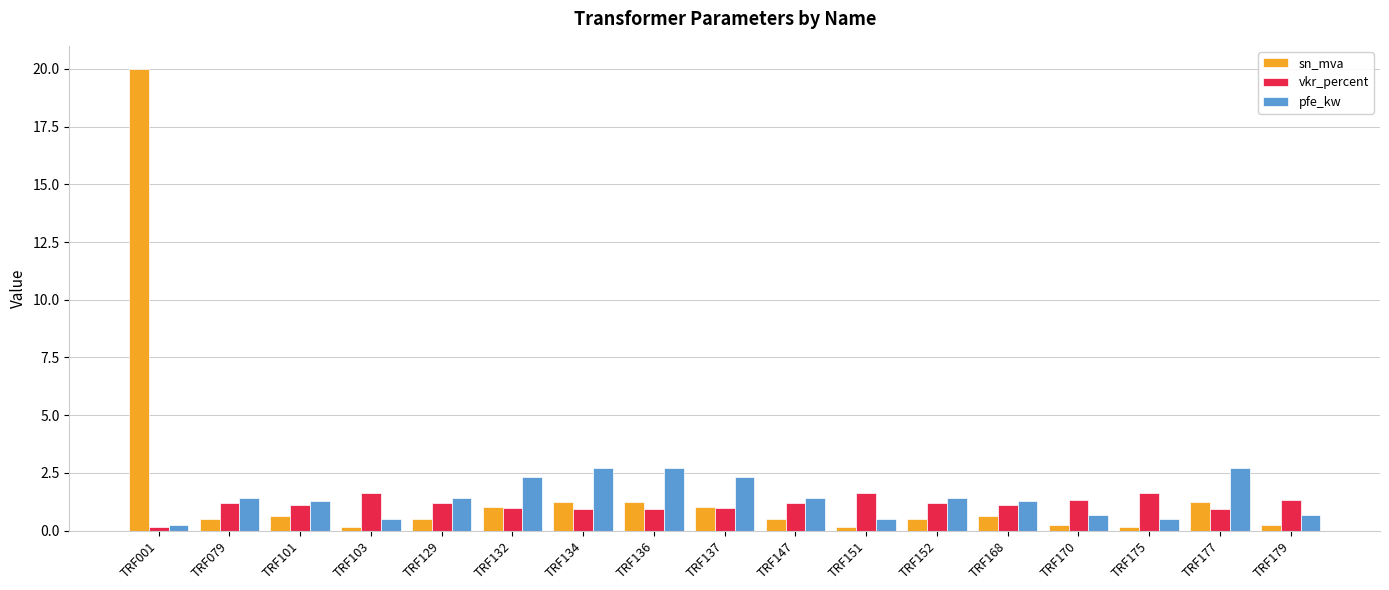

Which series has the largest range (max minus min)?

sn_mva